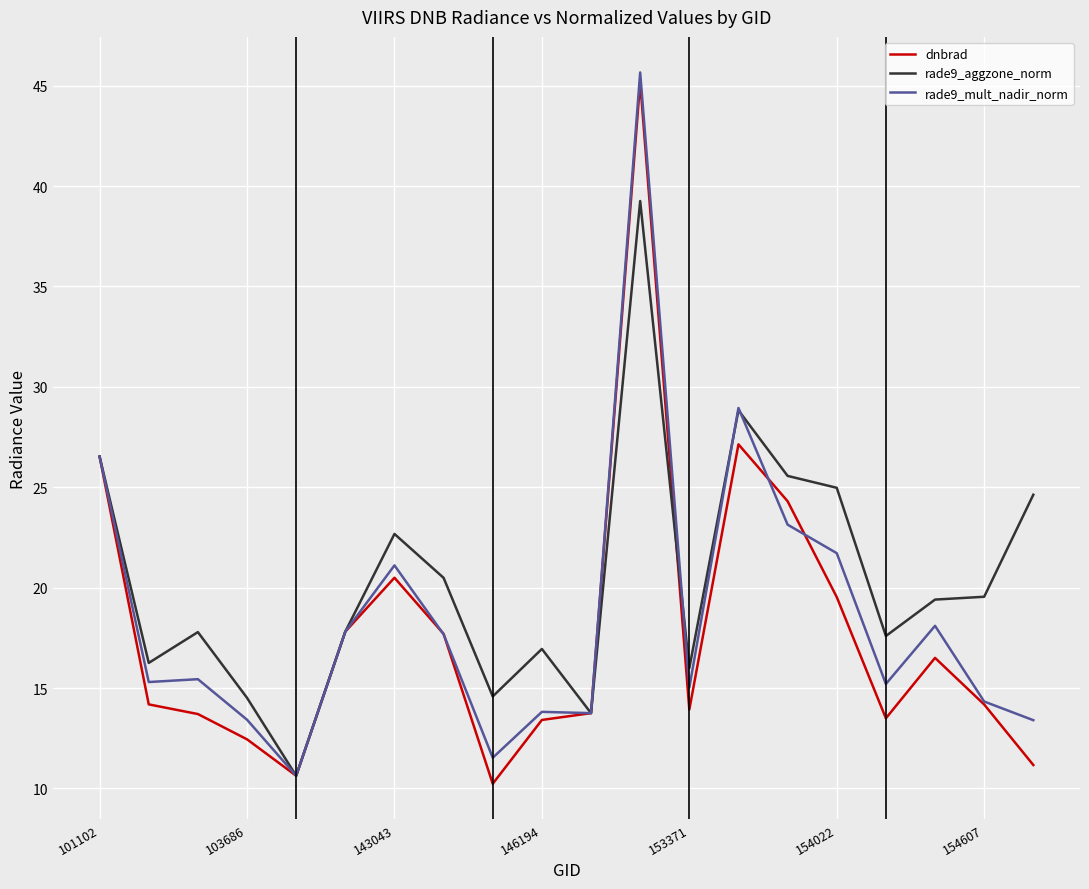

Rank the series by their average value, from lowest to highest.

dnbrad, rade9_mult_nadir_norm, rade9_aggzone_norm